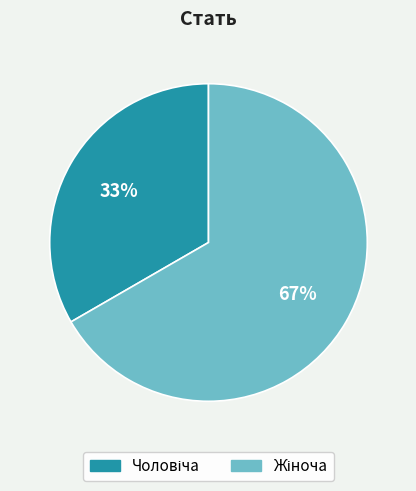

To the nearest percent, what is the average slice percentage?

50%